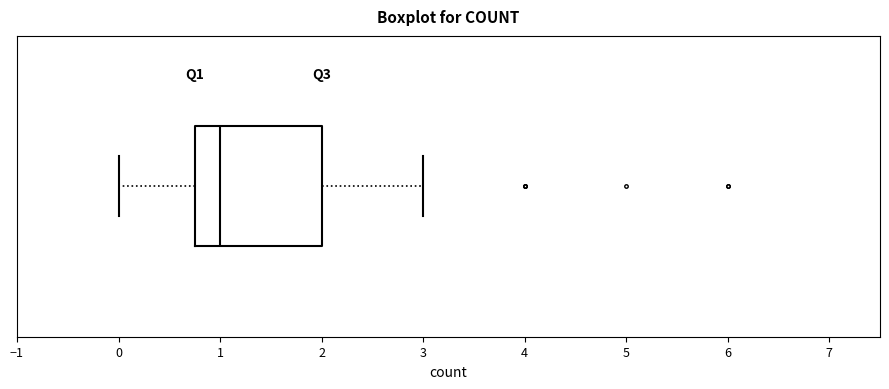

Where does the median line of the box sit on the x-axis? The values are not printed on the chart, so give them approximately, as read against the axis.

1.0